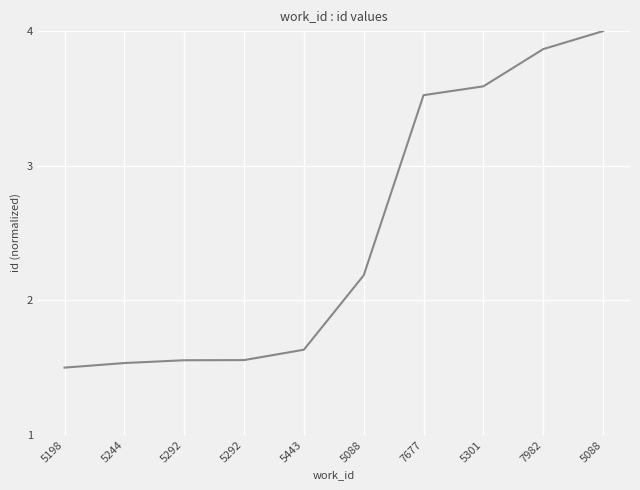

What is the sum of the values at 5088 and 5292?

3.7